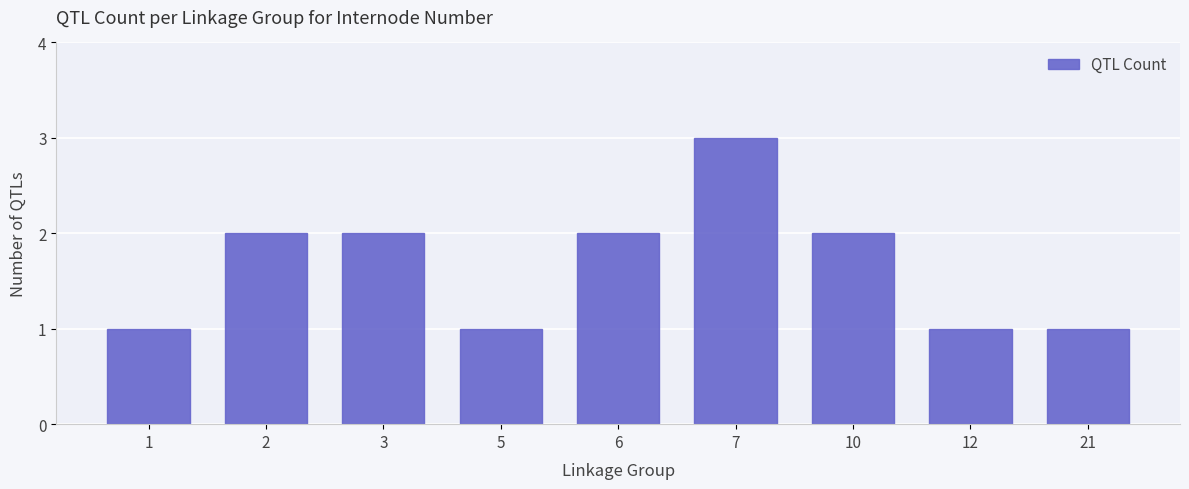

What is the ratio of the value at 6 to the value at 3?

1.0